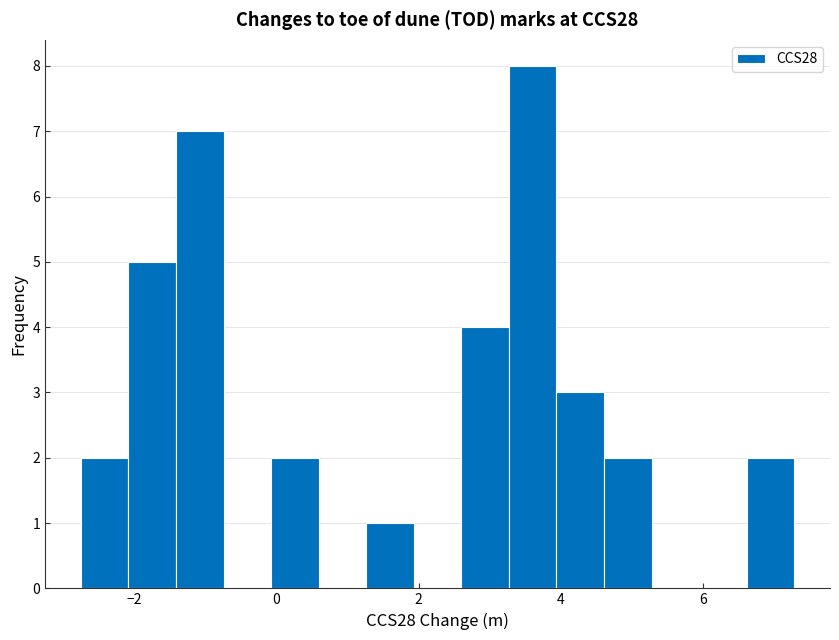

Around what value on the x-axis is the tallest bar? Give the approximate position of its centre, as read against the axis.

3.6